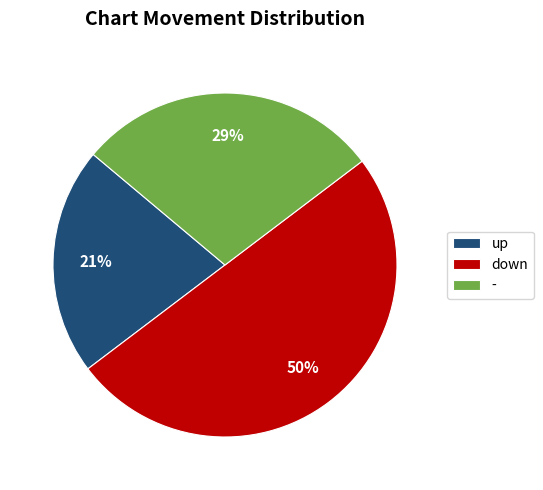

To the nearest percent, what is the combined percentage of down and -?

79%